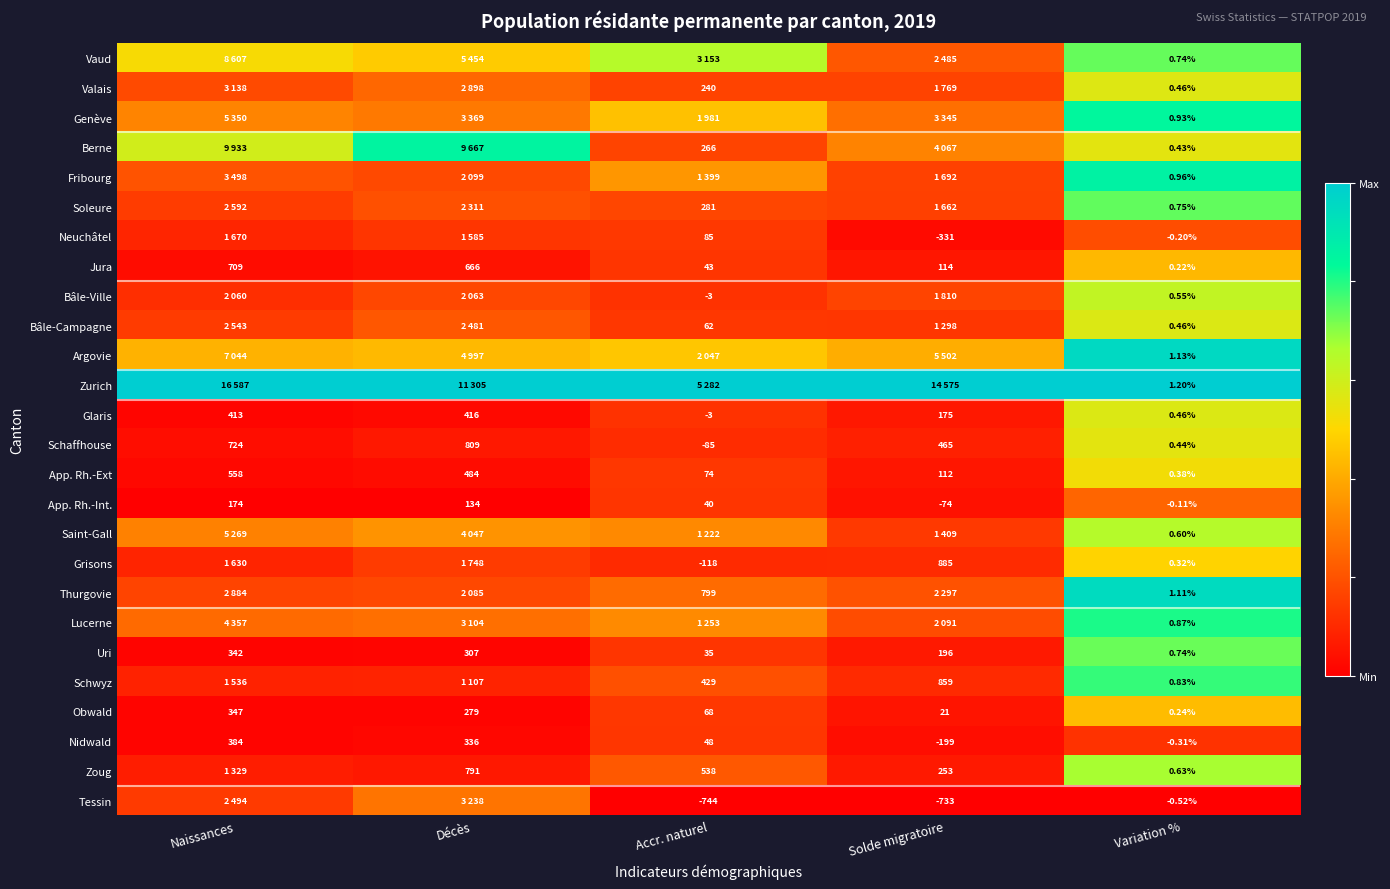

Where does the Uri series first go above 196?

Naissances